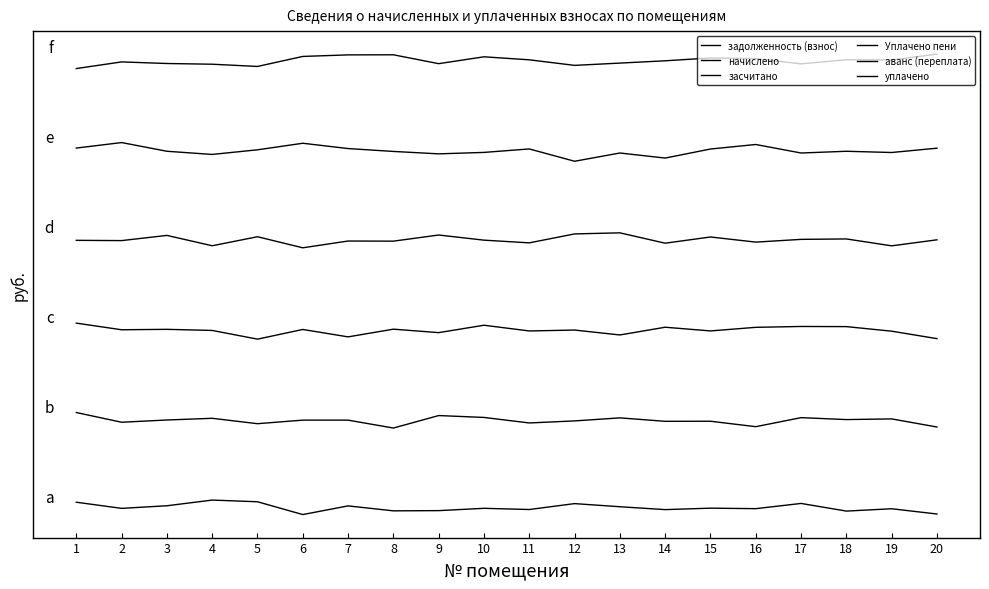

True or false: засчитано and задолженность (взнос) cross at least once.

False